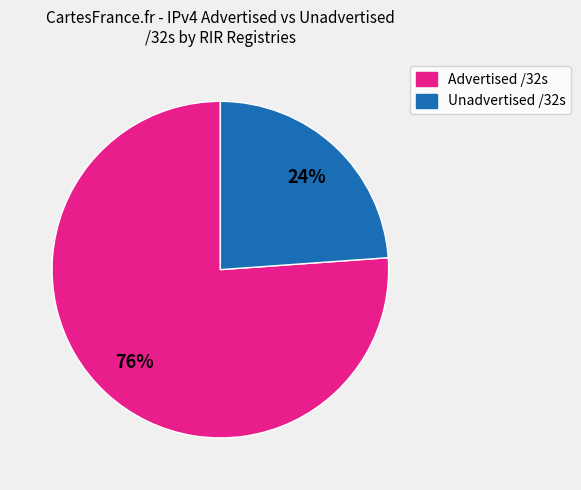

Does any single category account for the majority?

Yes